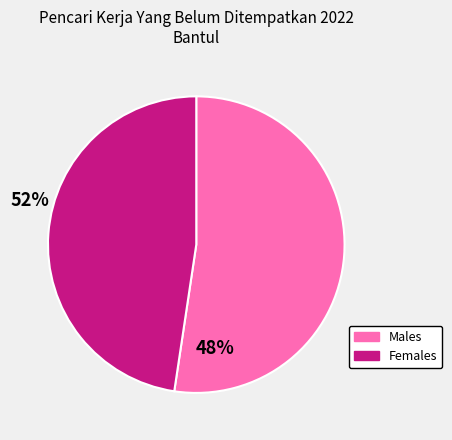

Does any single category account for the majority?

Yes